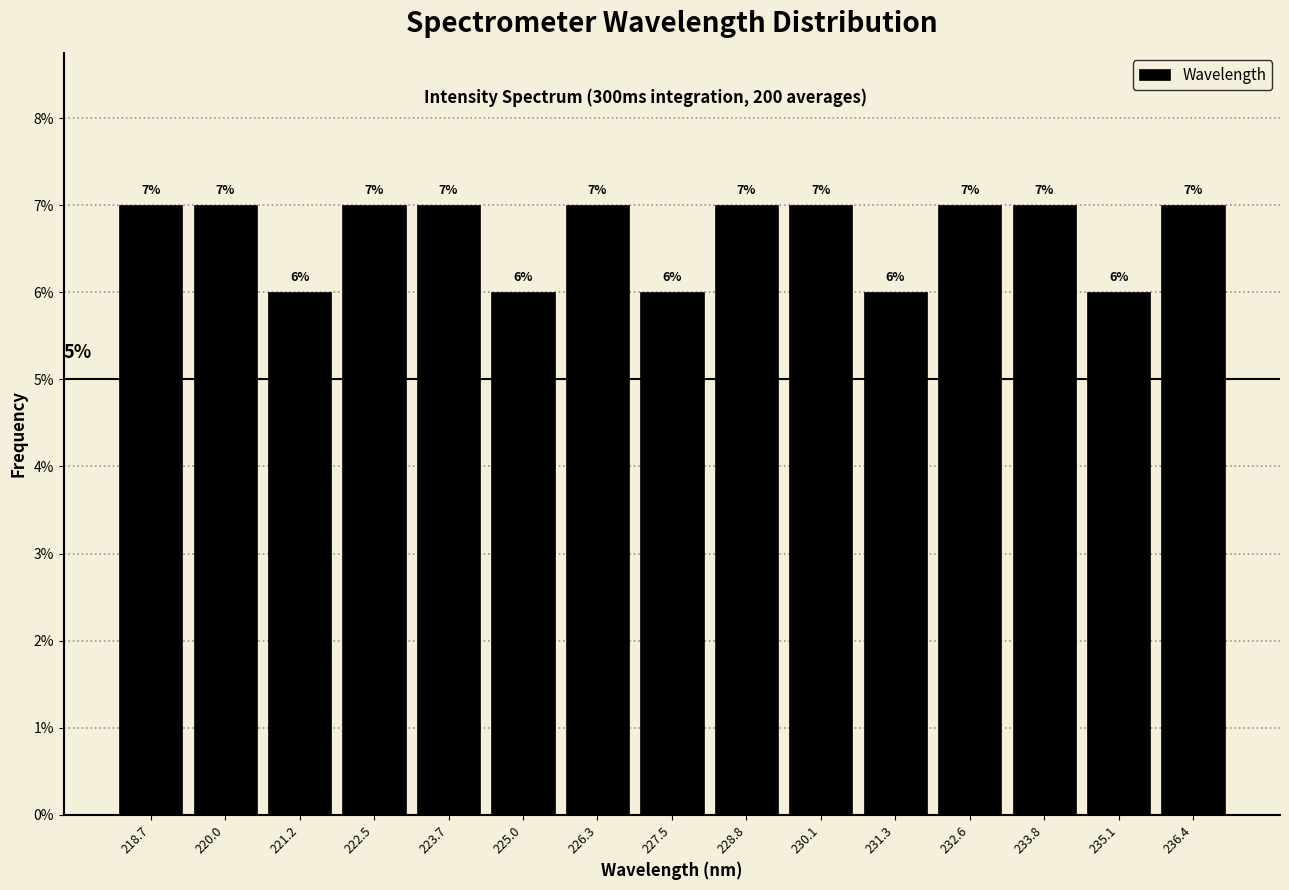

Reading left to right, list every bar in this chart as the range it spans on the x-axis followed by its height. The bar edges are not printed on the chart, so give them approximately, as read against the axis.

218.0 to 219.4: 7
219.4 to 220.6: 7
220.6 to 221.8: 6
221.8 to 223.2: 7
223.2 to 224.4: 7
224.4 to 225.6: 6
225.6 to 226.8: 7
226.8 to 228.2: 6
228.2 to 229.4: 7
229.4 to 230.6: 7
230.6 to 232.0: 6
232.0 to 233.2: 7
233.2 to 234.4: 7
234.4 to 235.8: 6
235.8 to 237.0: 7